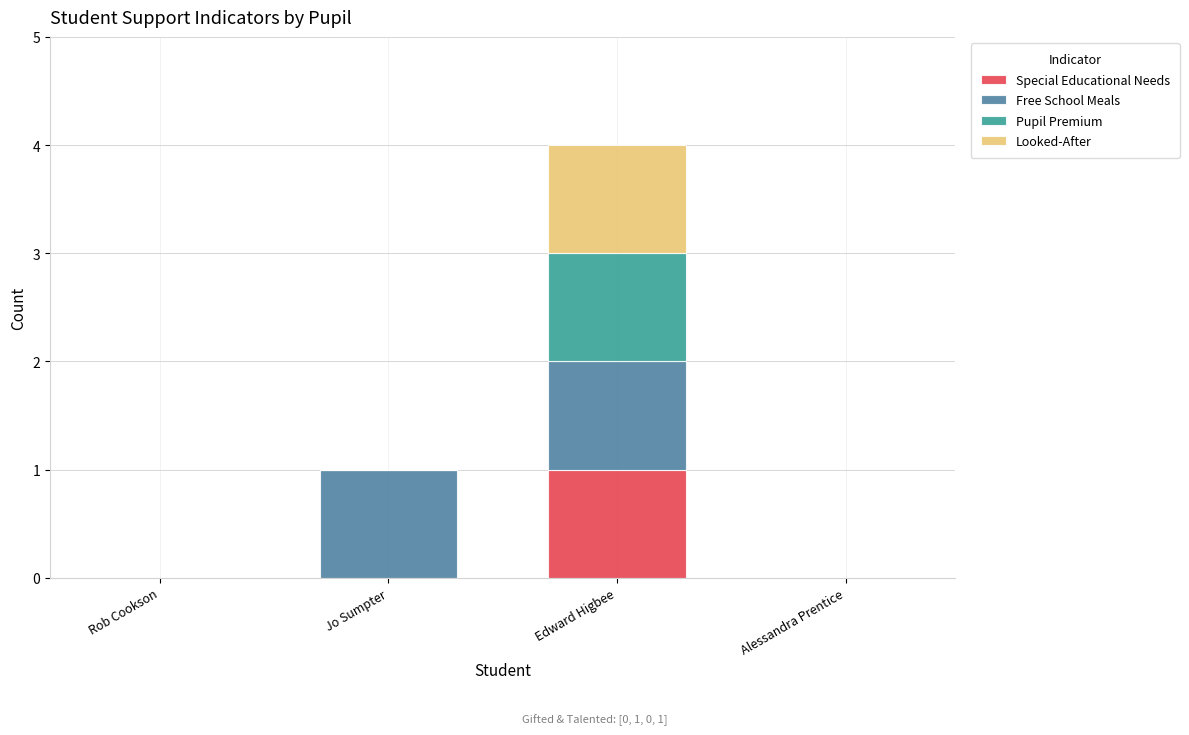

How many distinct data groups are displayed?

4